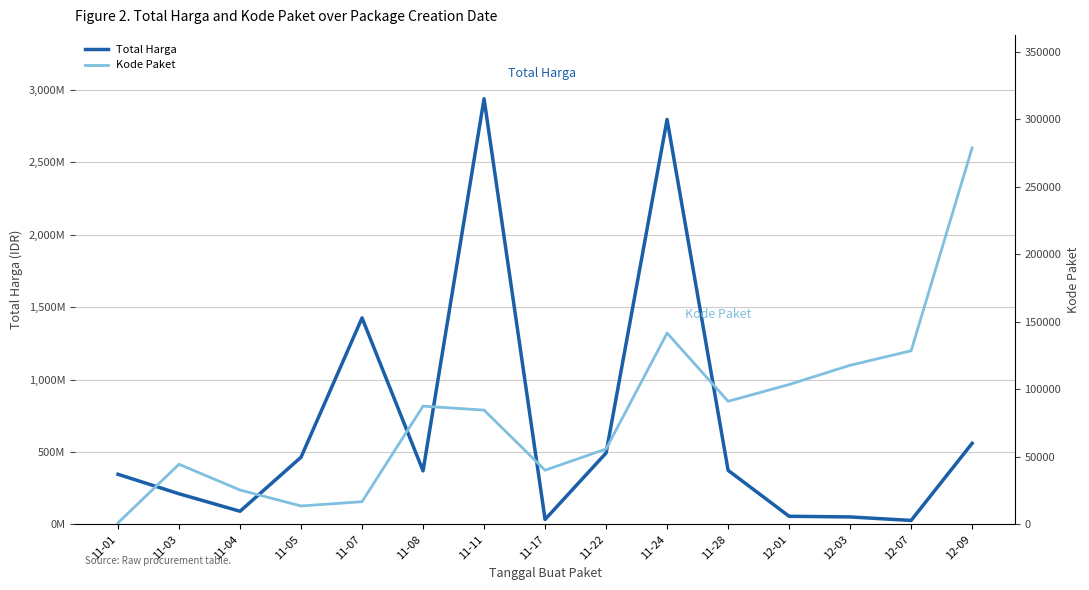

Which series changed the most between 11-03 and 12-01?

Total Harga